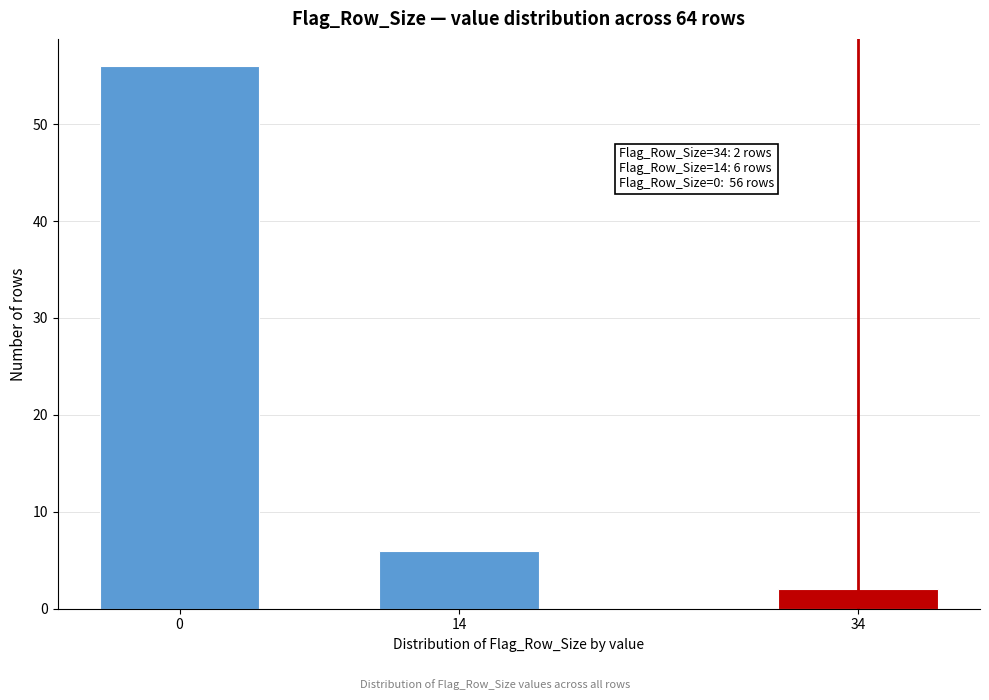

Reading left to right, extract all data points from this chart.

0=56	14=6	34=2